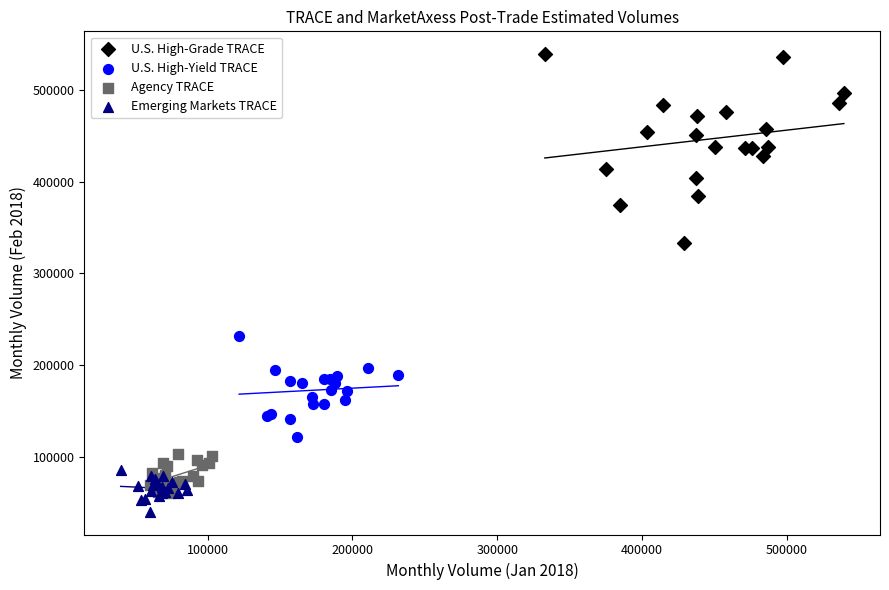

Which series reaches the maximum Y coordinate?

U.S. High-Grade TRACE